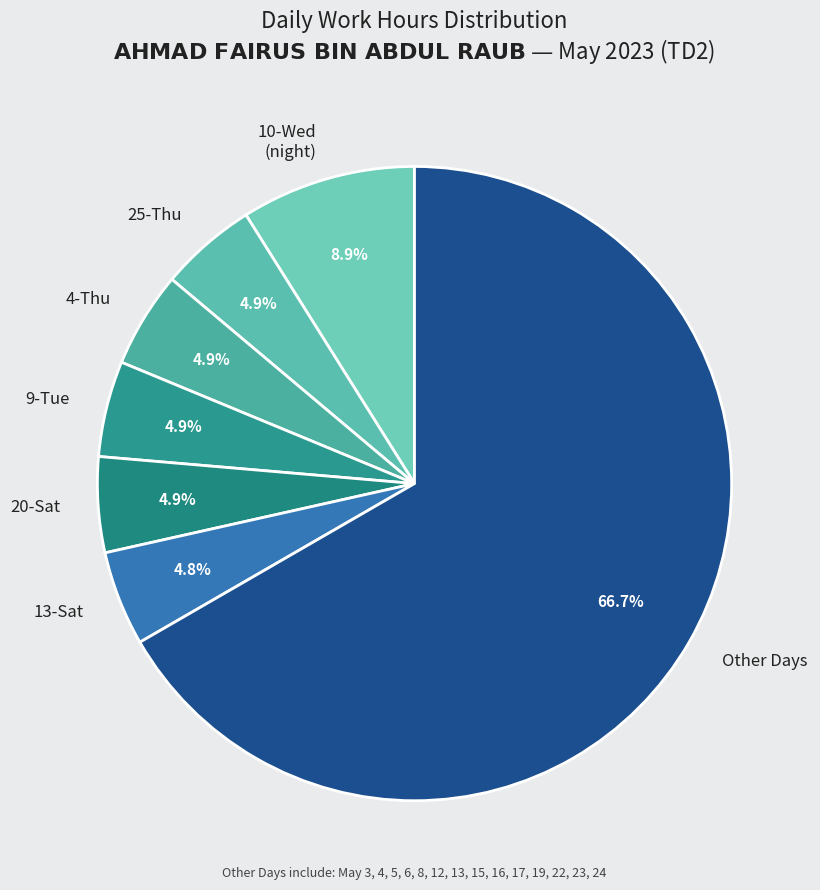

Is there any slice that represents more than half of the pie?

Yes